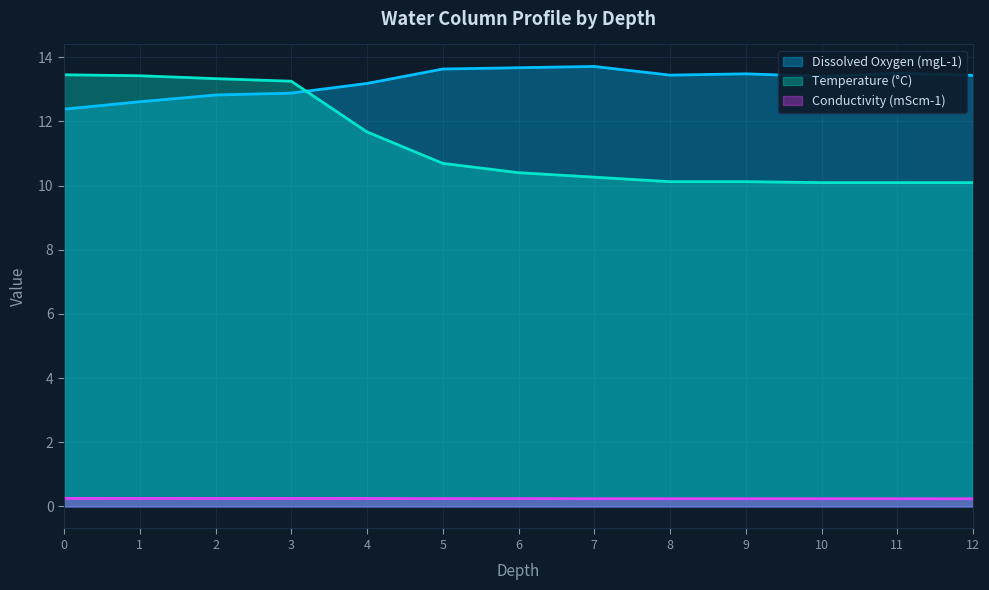

How many lines are shown in the chart?

3